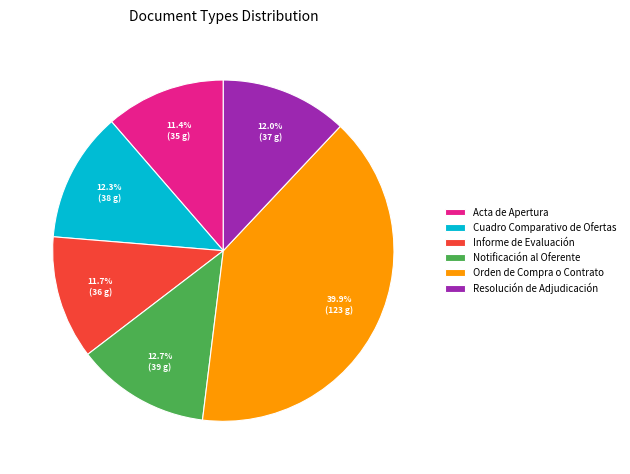

To the nearest percent, what is the combined percentage of Cuadro Comparativo de Ofertas and Orden de Compra o Contrato?

52%